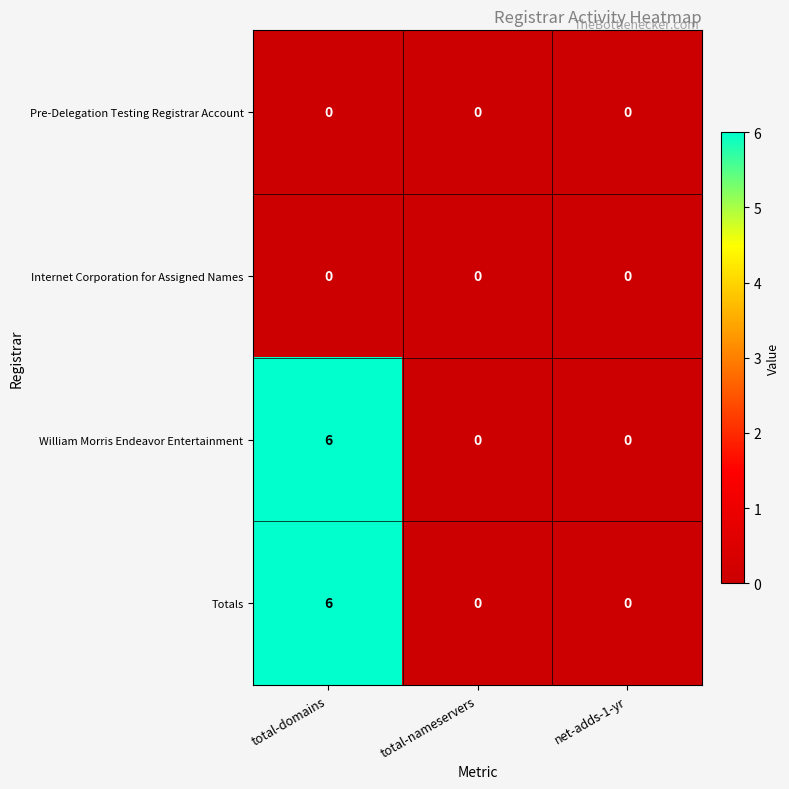

At which category is the sum across all series the highest?

total-domains